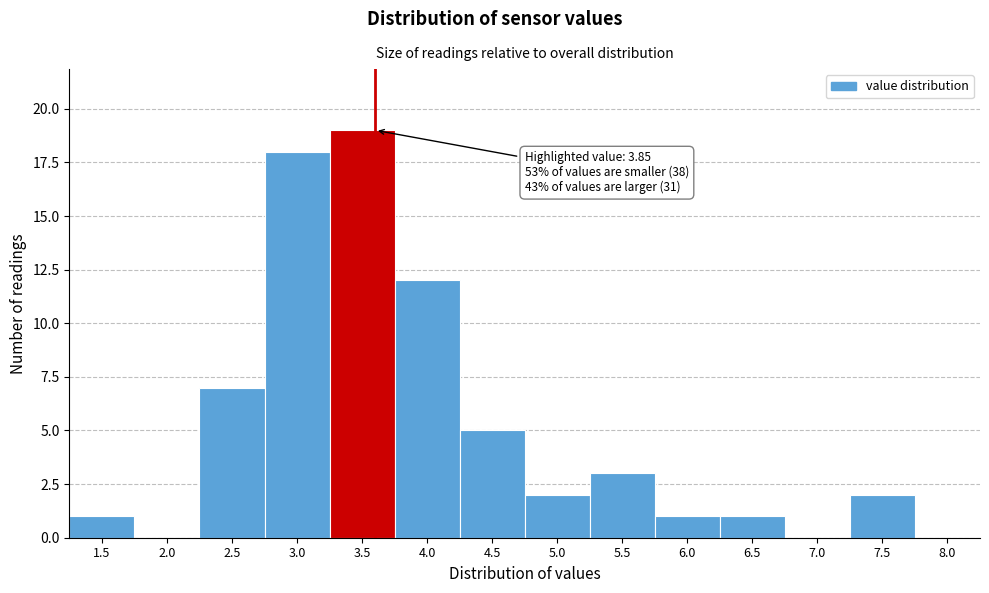

Reading left to right, list all the values displayed in this chart.

1.5=1	2.0=0	2.5=7	3.0=18	3.5=19	4.0=12	4.5=5	5.0=2	5.5=3	6.0=1	6.5=1	7.0=0	7.5=2	8.0=0